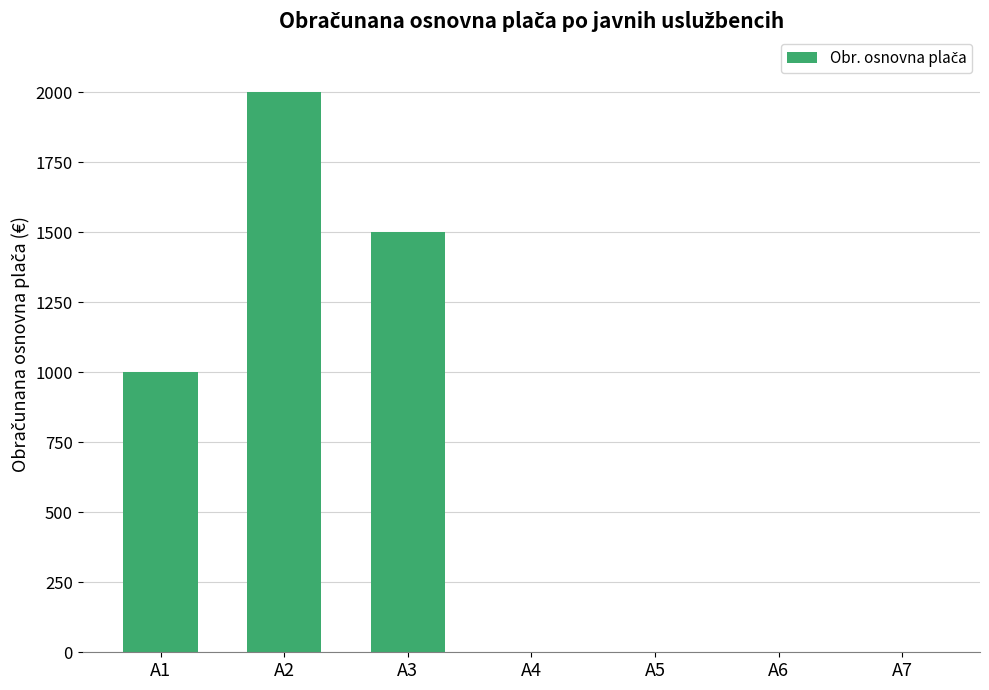

Reading left to right, transcribe all the data shown in this chart.

A1=1000	A2=2000	A3=1500	A4=0	A5=0	A6=0	A7=0